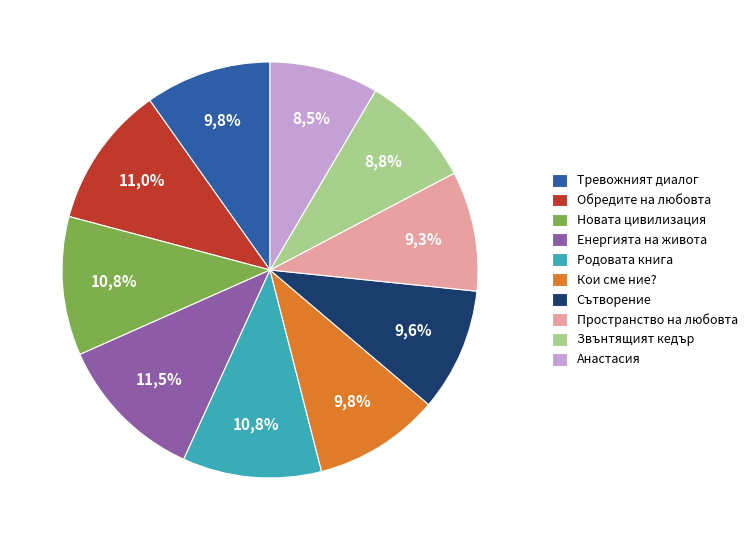

To the nearest percent, what portion does Сътворение represent?

10%